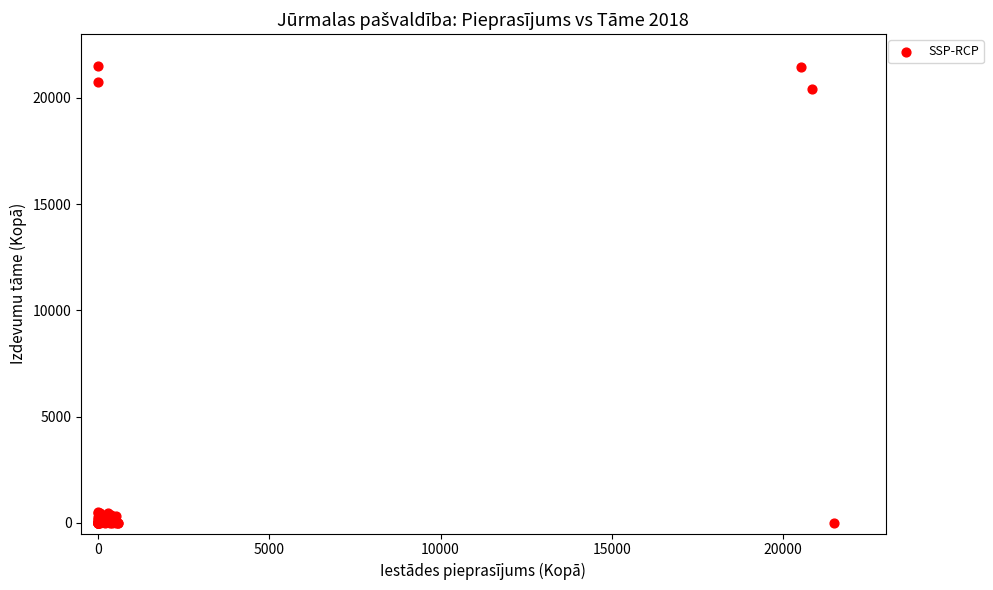

What Y value in the scatter plot is closest to 10744?

20436.7